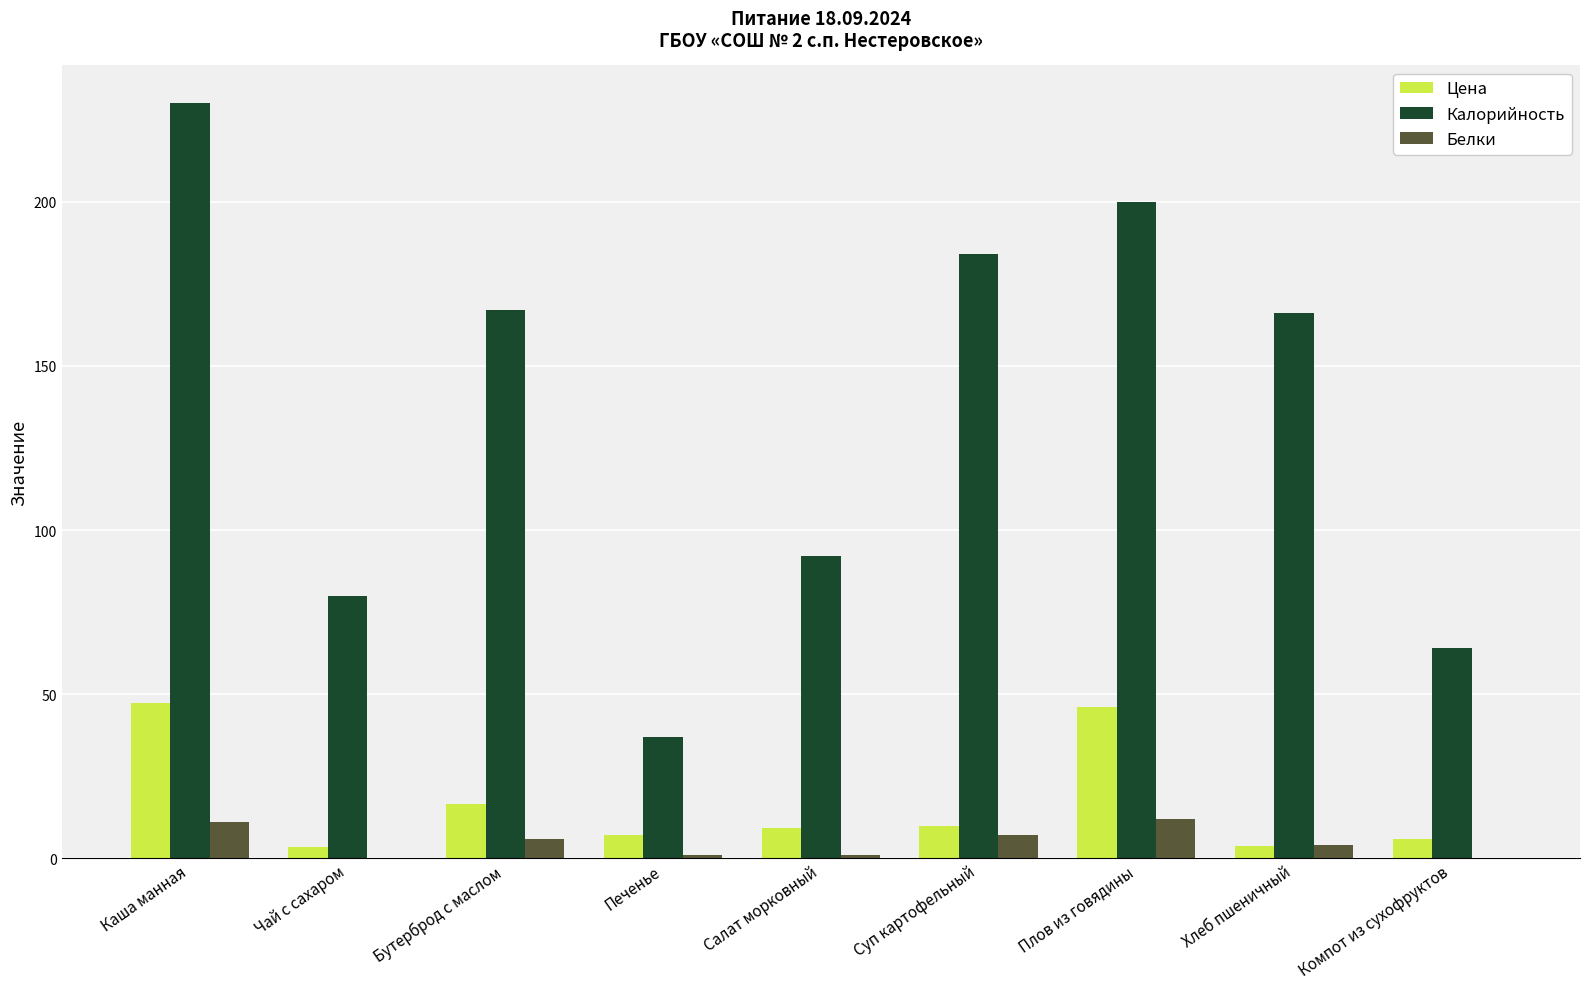

What is the sum of all Цена values?

149.2